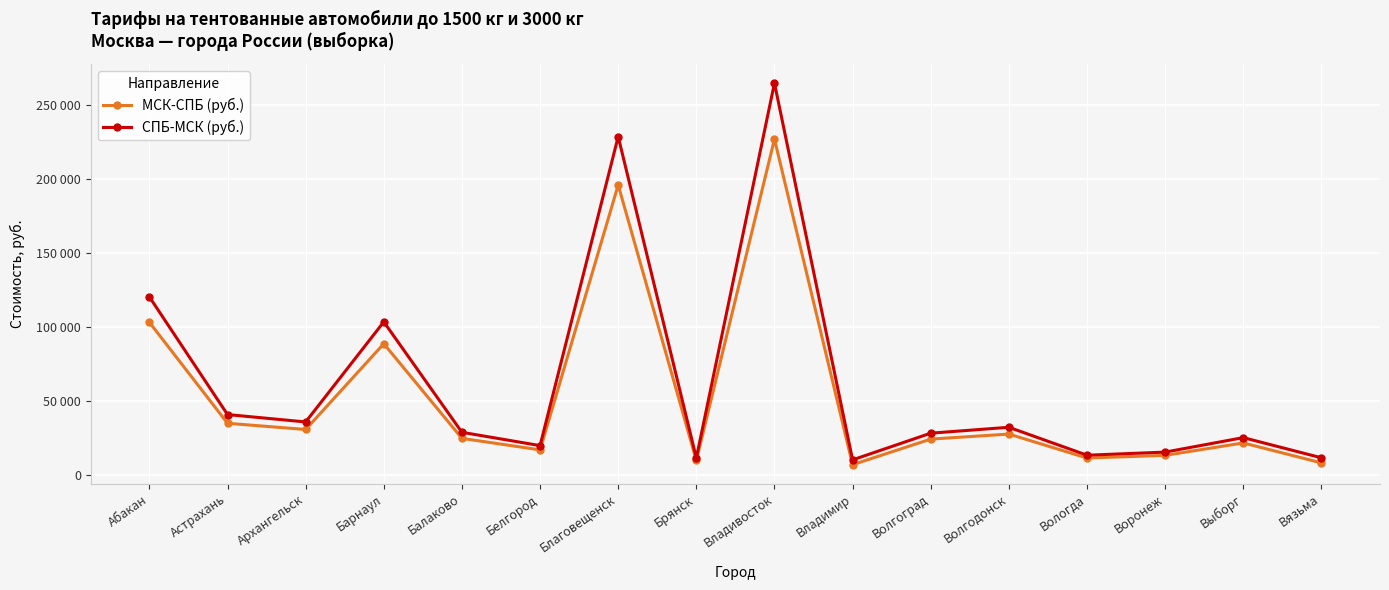

Rank the series by their average value, from lowest to highest.

МСК-СПБ (руб.), СПБ-МСК (руб.)